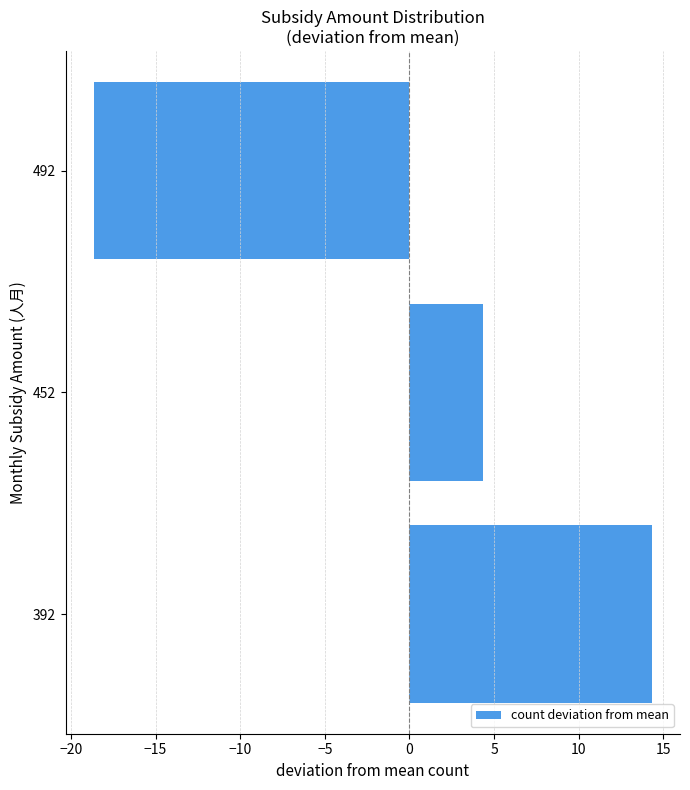

Approximately how many times larger is the value at 392 compared to 452?

3.3